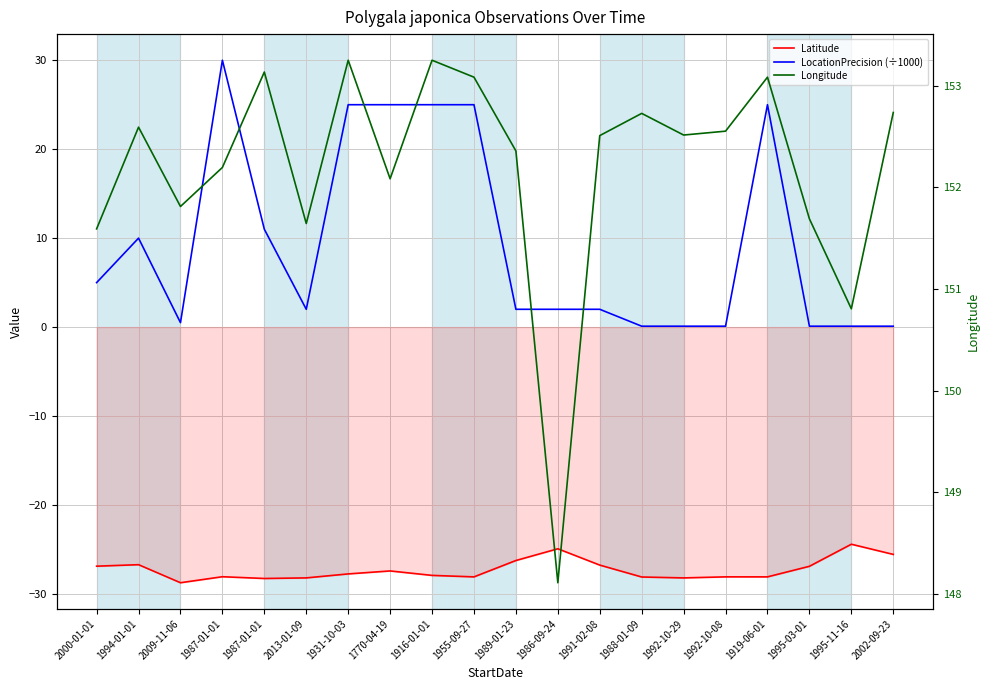

At how many categories does at least one series exceed -5?

20